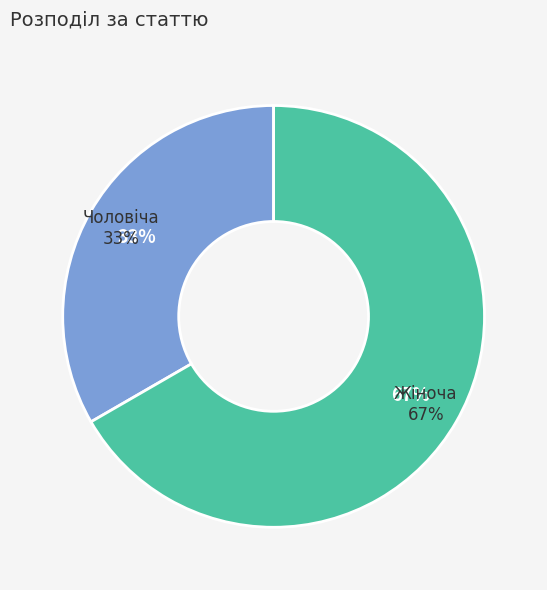

To the nearest percent, what percentage of the pie is Чоловіча?

33%